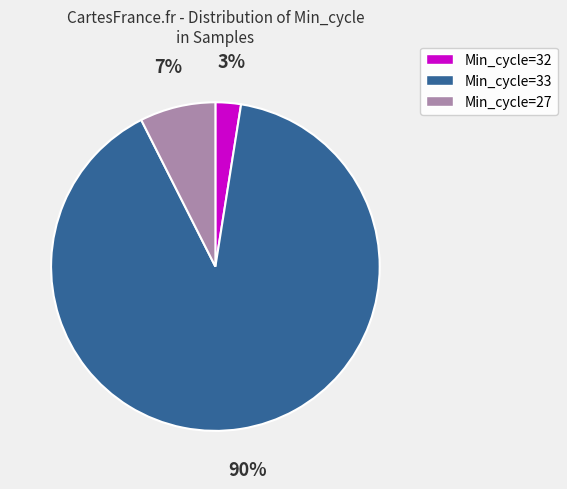

Which slice is the smallest?

Min_cycle=32